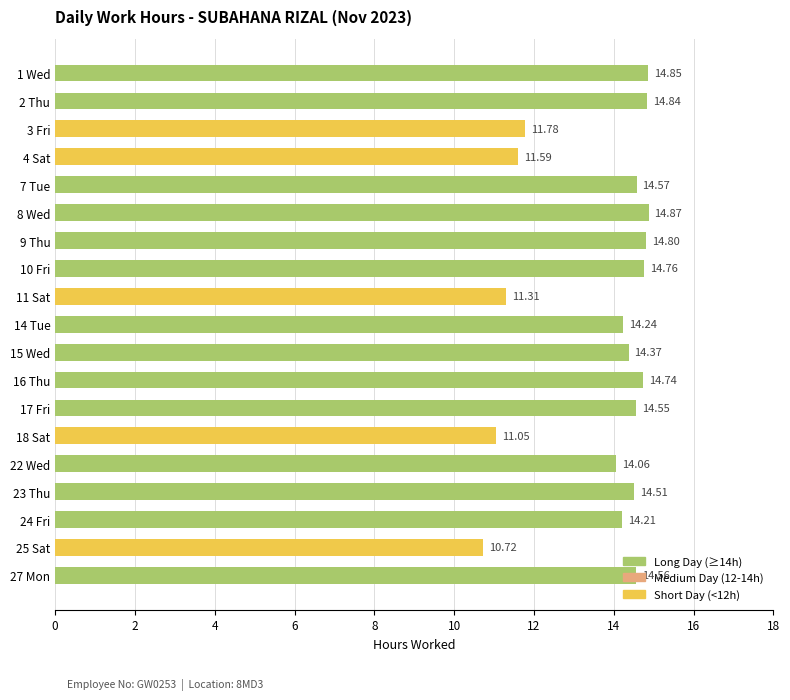

Between 25 Sat and 4 Sat, which is larger?

4 Sat